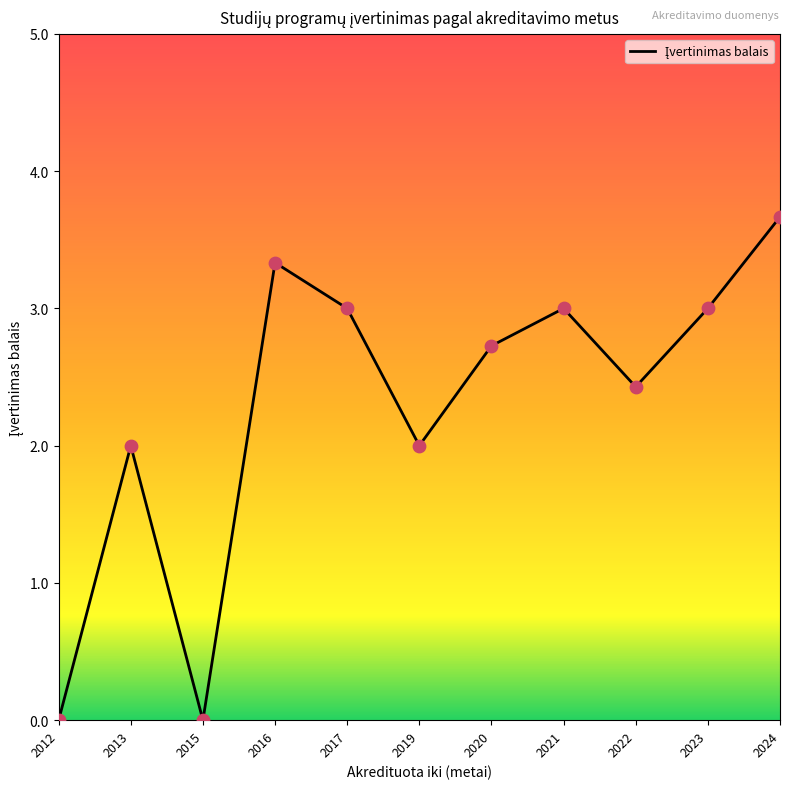

Between 2017 and 2013, which is larger?

2017